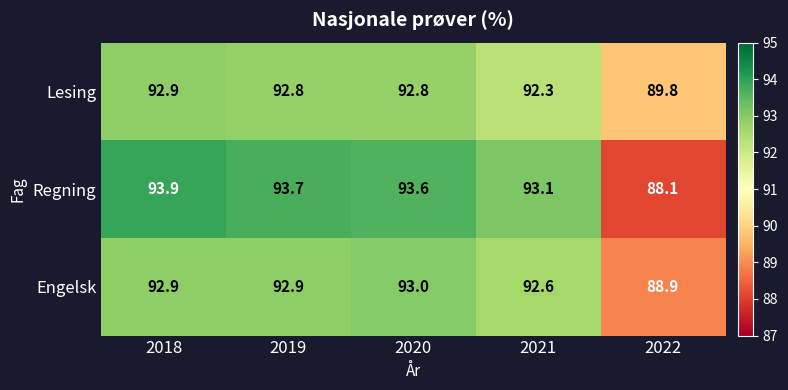

Which category has the lowest value across all series?

2022